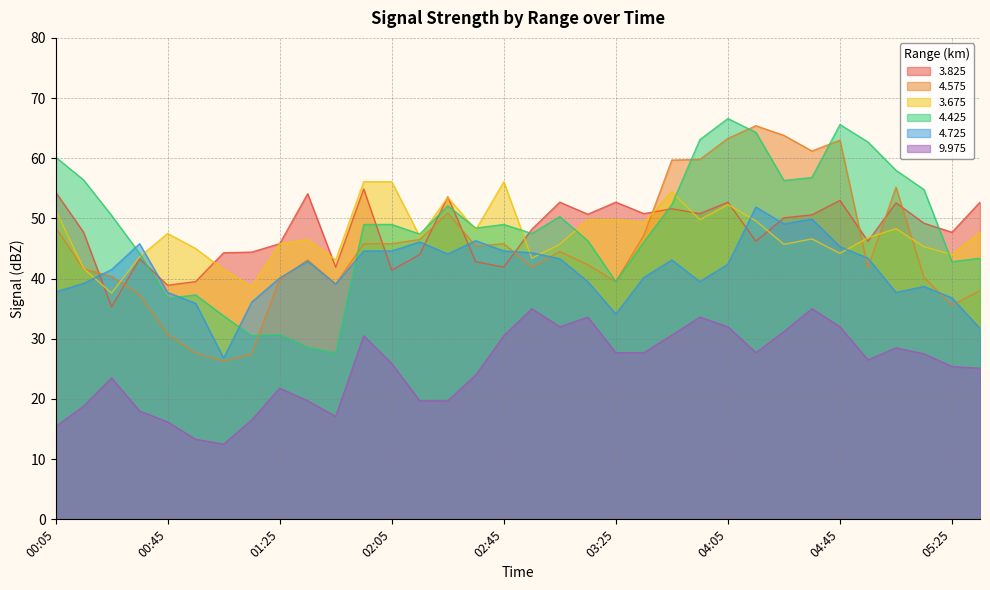

The   4.425 series shows 22.3 at 03:25. True or false?

False